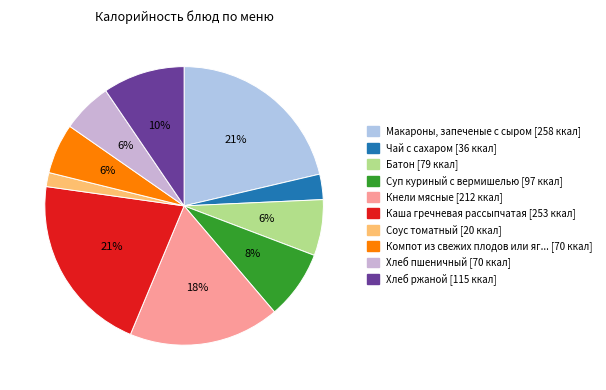

How many segments does this pie chart have?

10